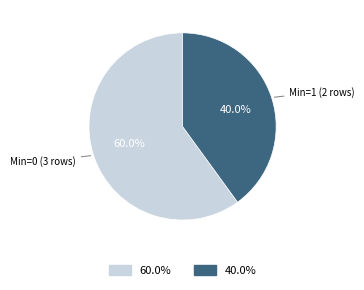

Rank the categories by value from highest to lowest.

Min=0 (3 rows), Min=1 (2 rows)